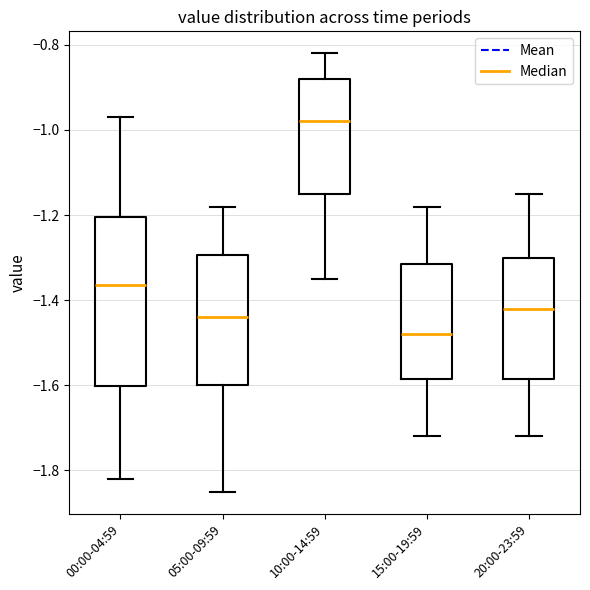

Which box has the lowest median line?

15:00-19:59